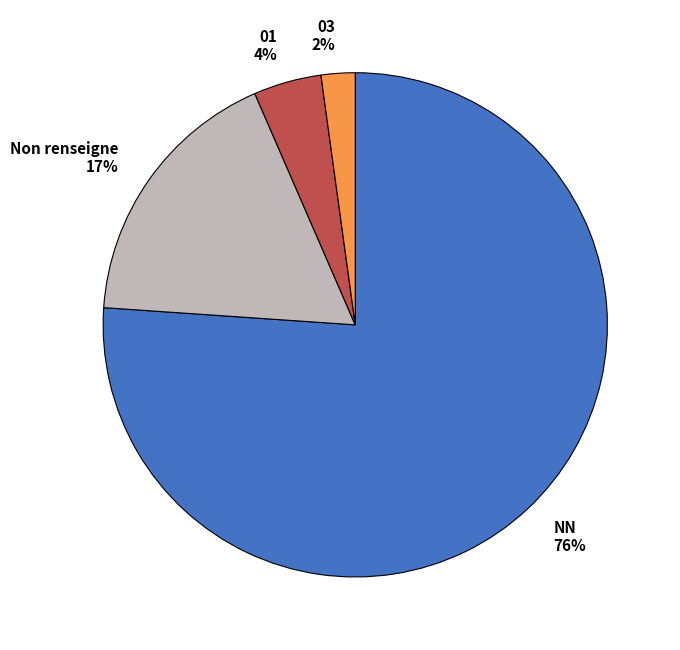

To the nearest percent, what percentage of the pie is 03 2%?

2%